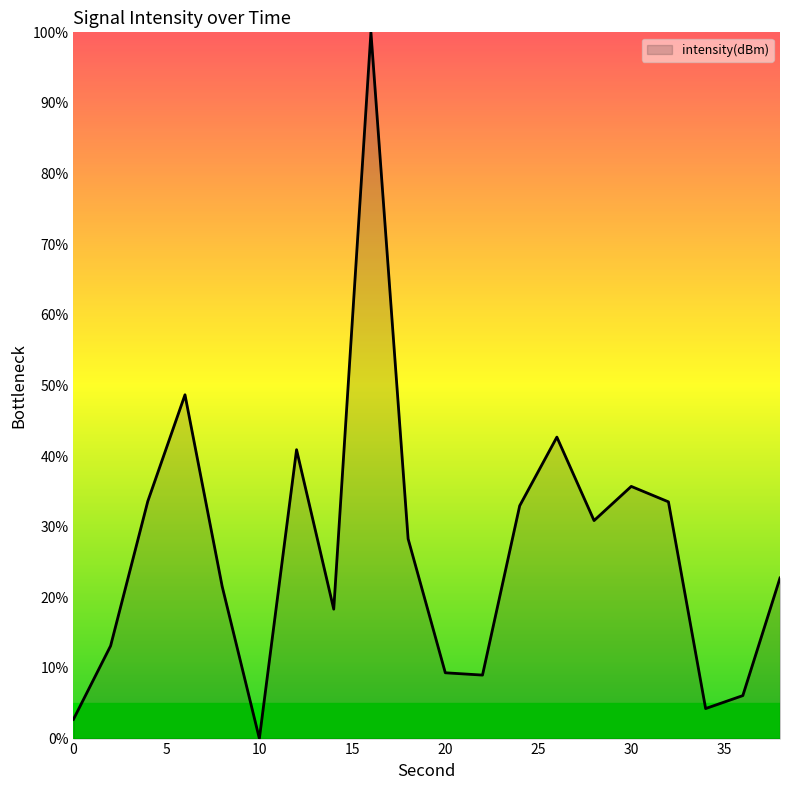

What is the difference between the maximum and minimum values?

100.0